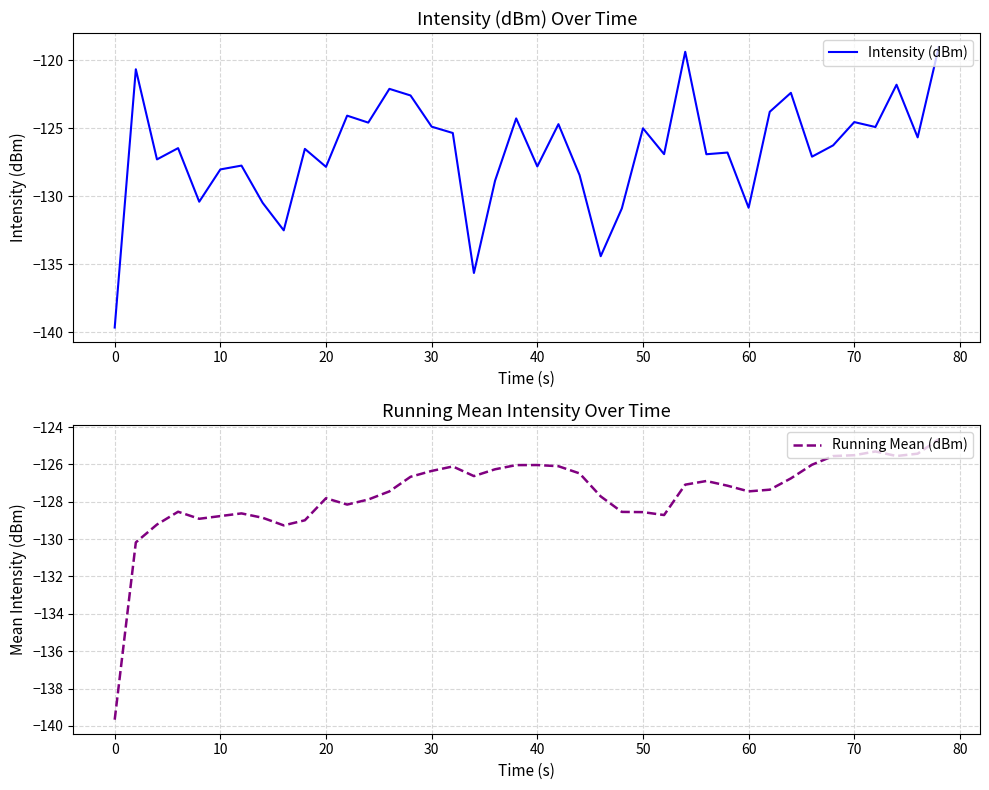

Does the chart have visible grid lines?

Yes